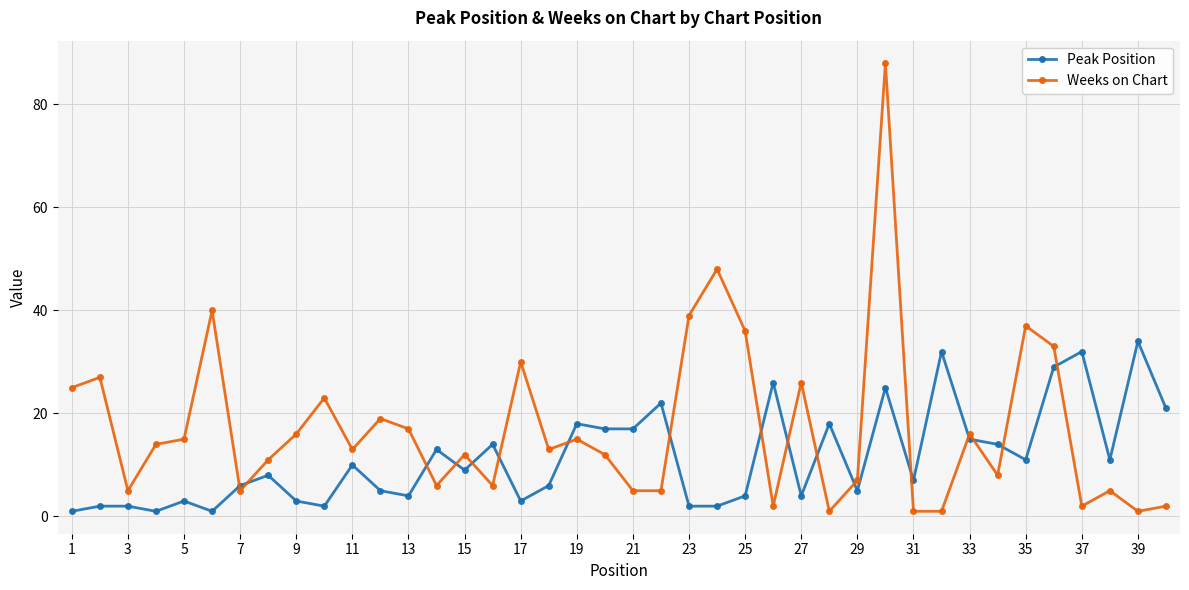

Which series ends up on top after the final intersection of Weeks on Chart and Peak Position?

Peak Position